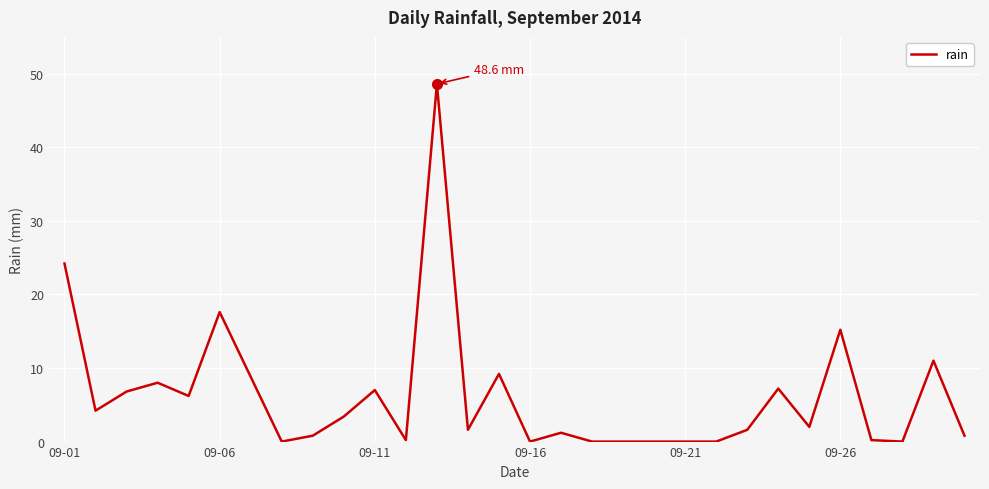

What is the difference between the maximum and minimum values?

48.6